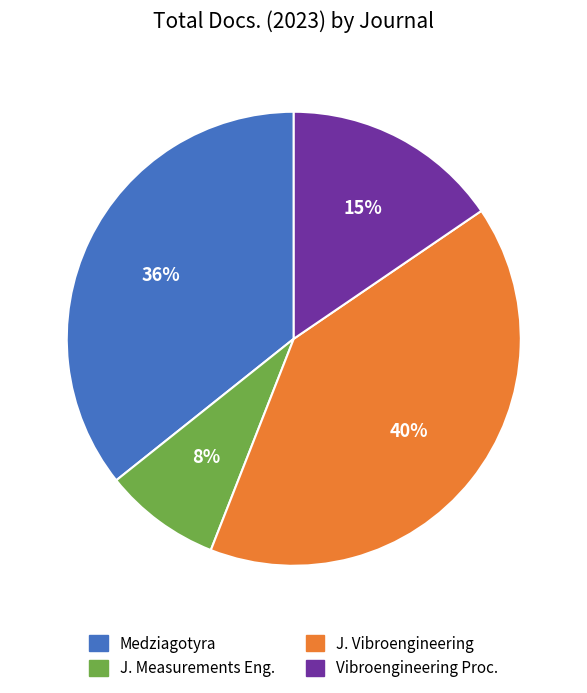

To the nearest percent, what is the difference between the largest and smallest slice percentages?

32%